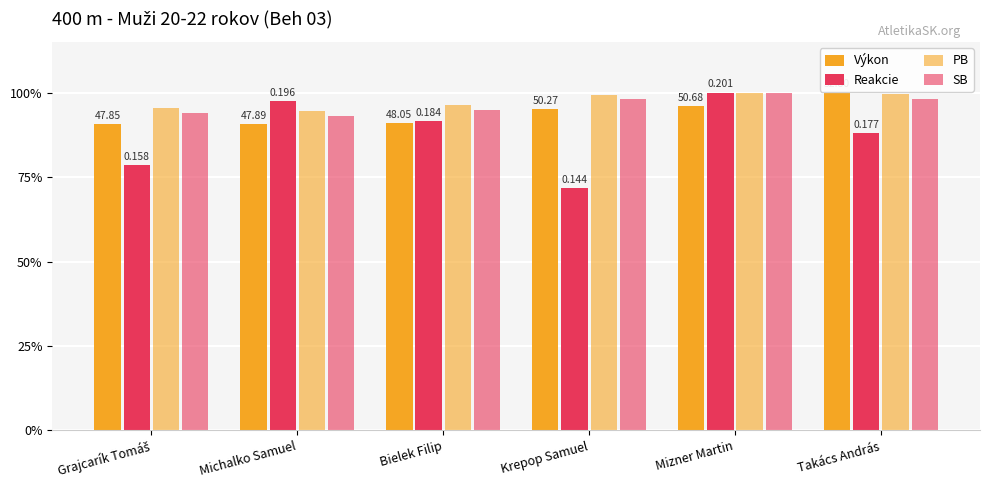

What is the sum of the Výkon values at Krepop Samuel and Grajcarík Tomáš?

1.9